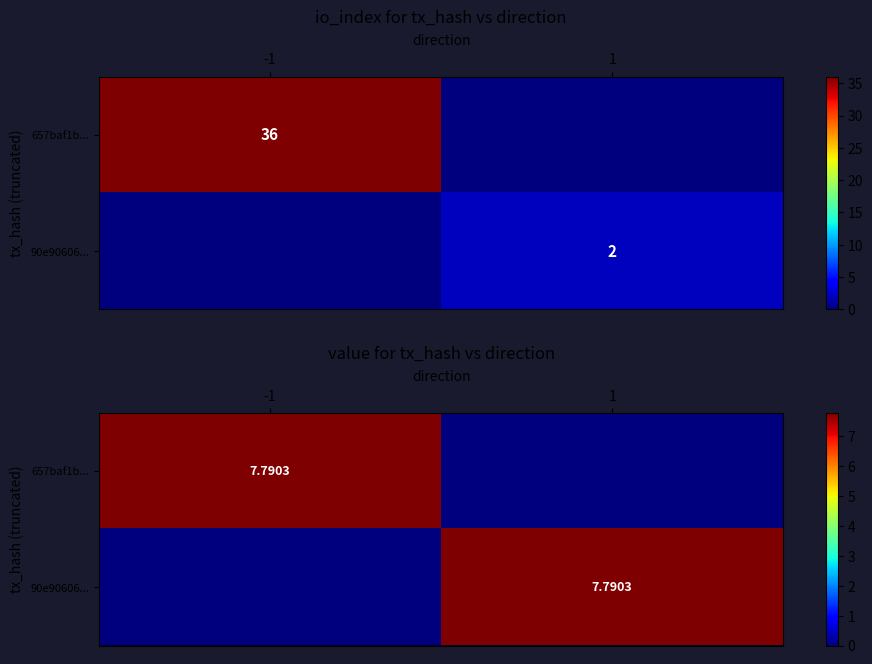

At -1, list the series in order from largest to smallest.

657baf1b..., 90e90606...